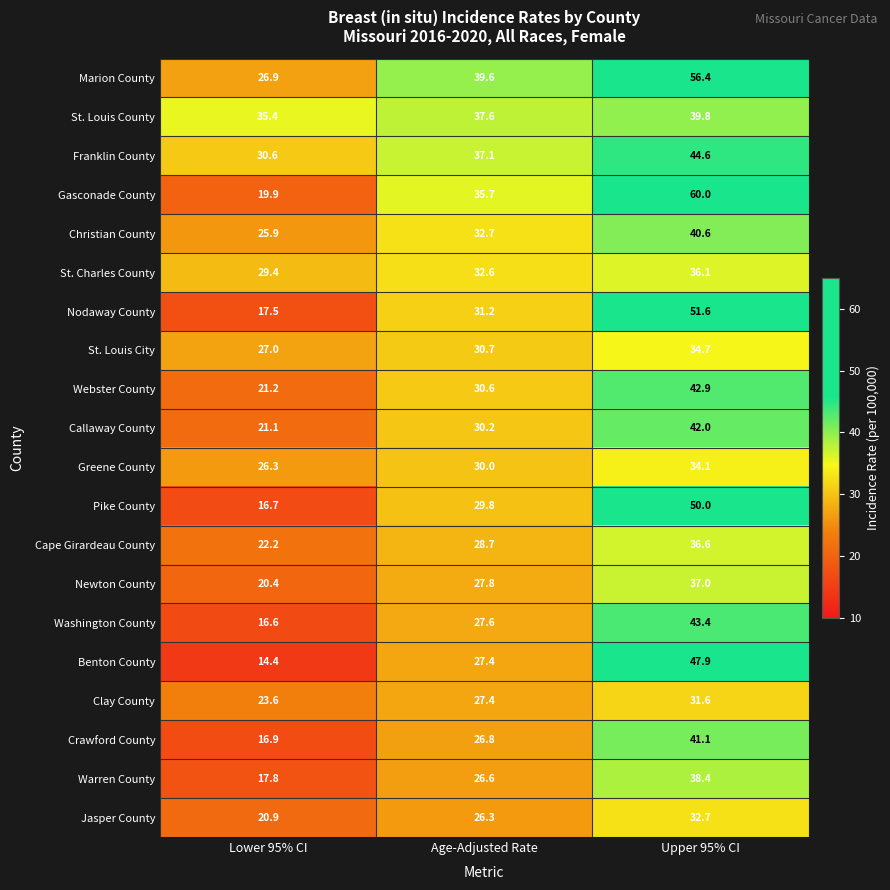

What is the difference between the St. Louis County values at Age-Adjusted Rate and Upper 95% CI?

2.2